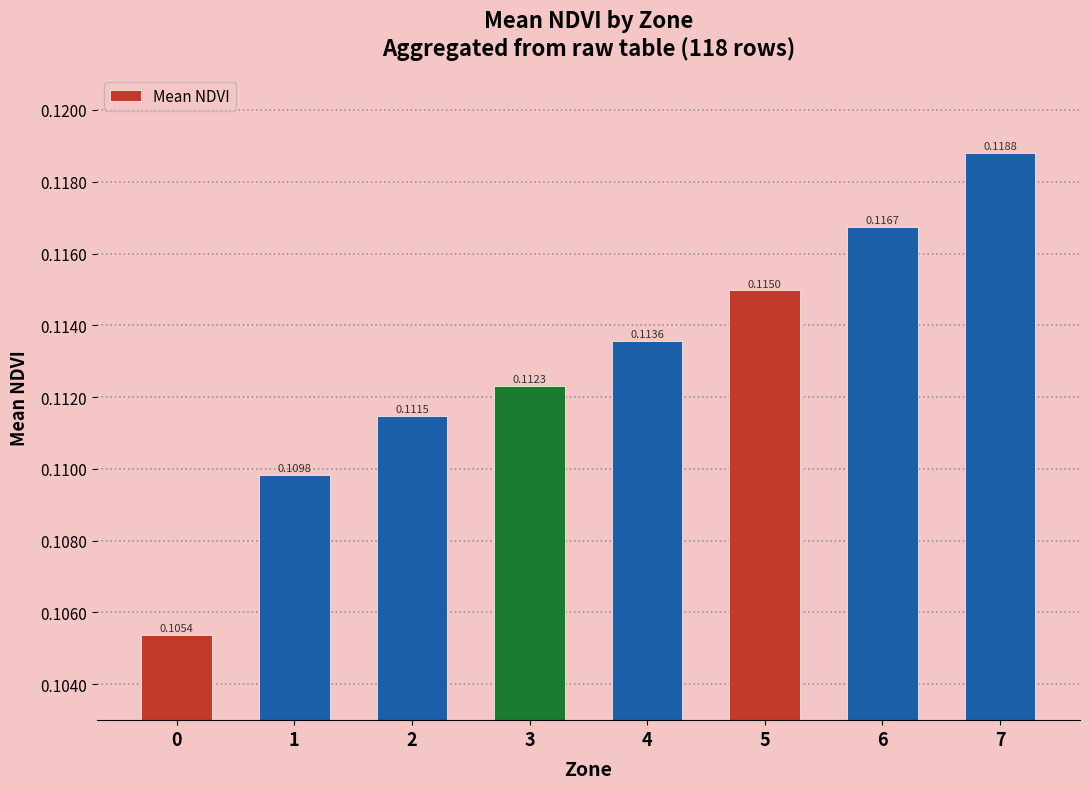

List the labels in order of value, largest first.

7, 6, 5, 4, 3, 2, 1, 0